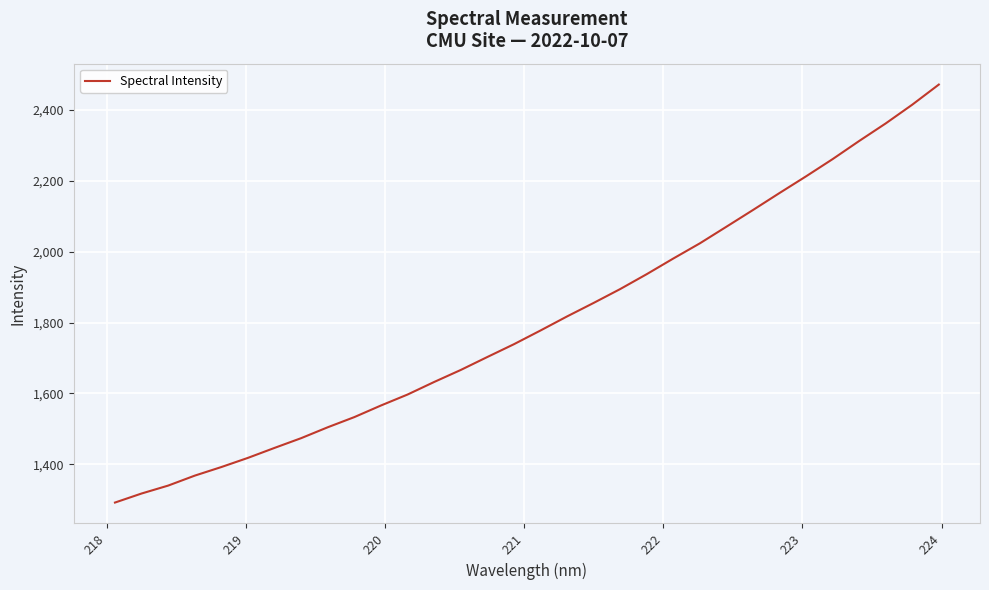

What is the difference between the maximum and minimum values?

1179.7